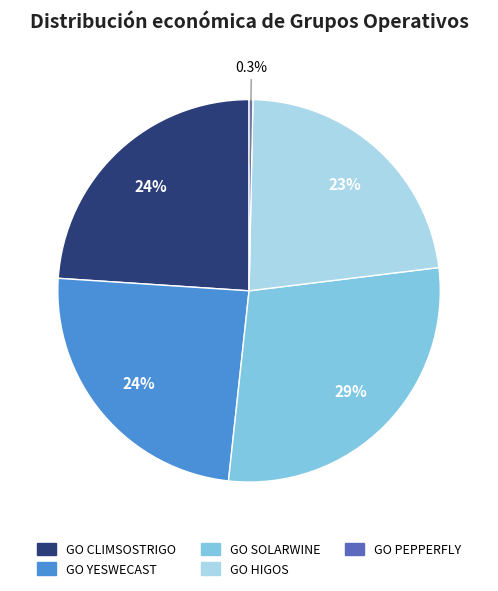

How many segments does this pie chart have?

5